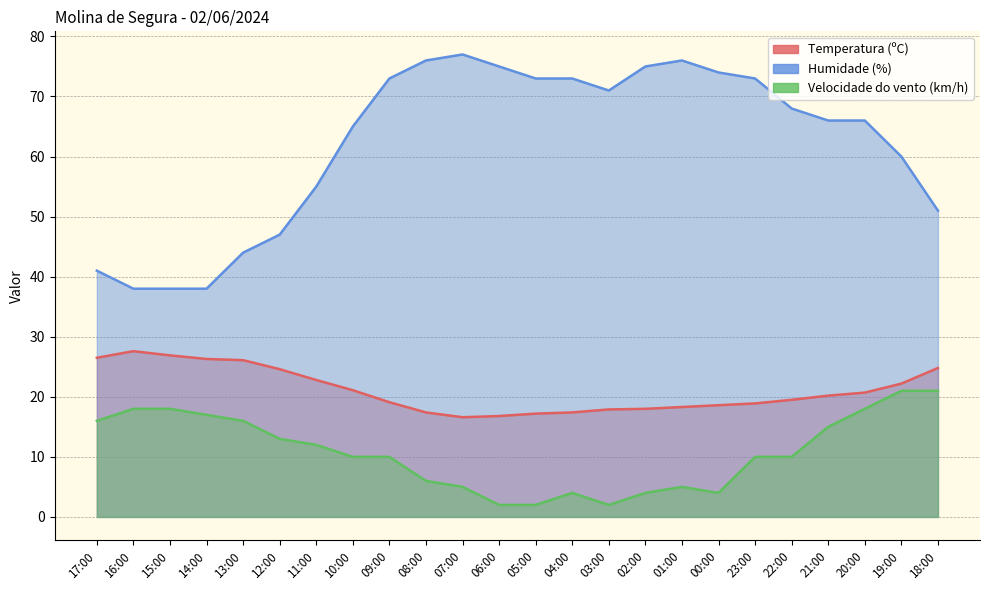

What is the label of the 1st point from the right?

18:00